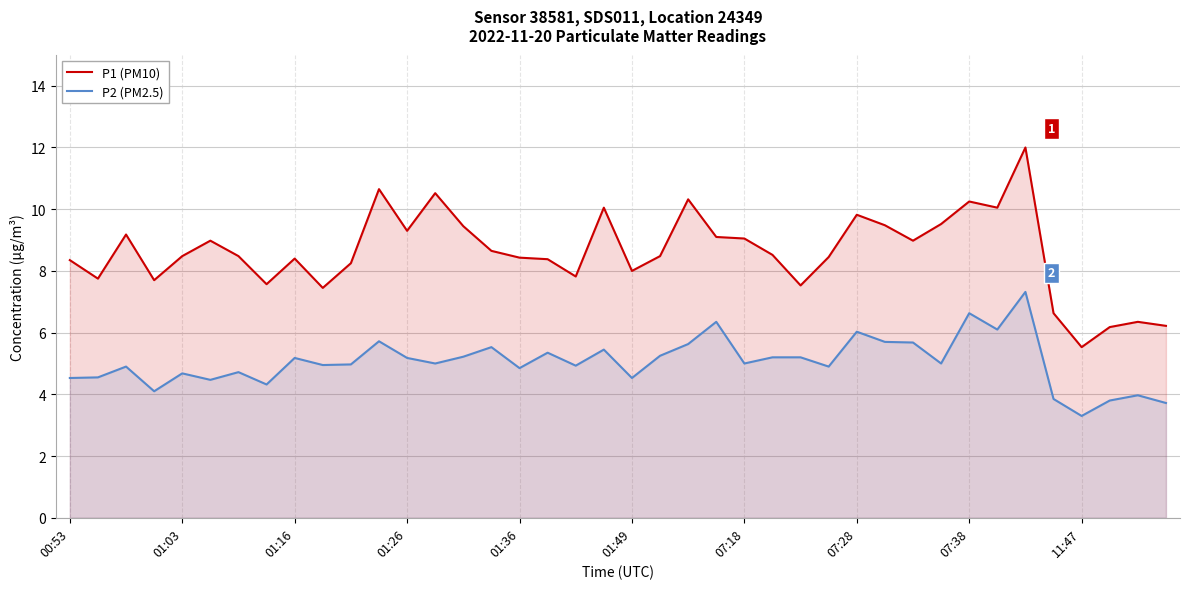

Which series has the largest total across all categories?

P1 (PM10)